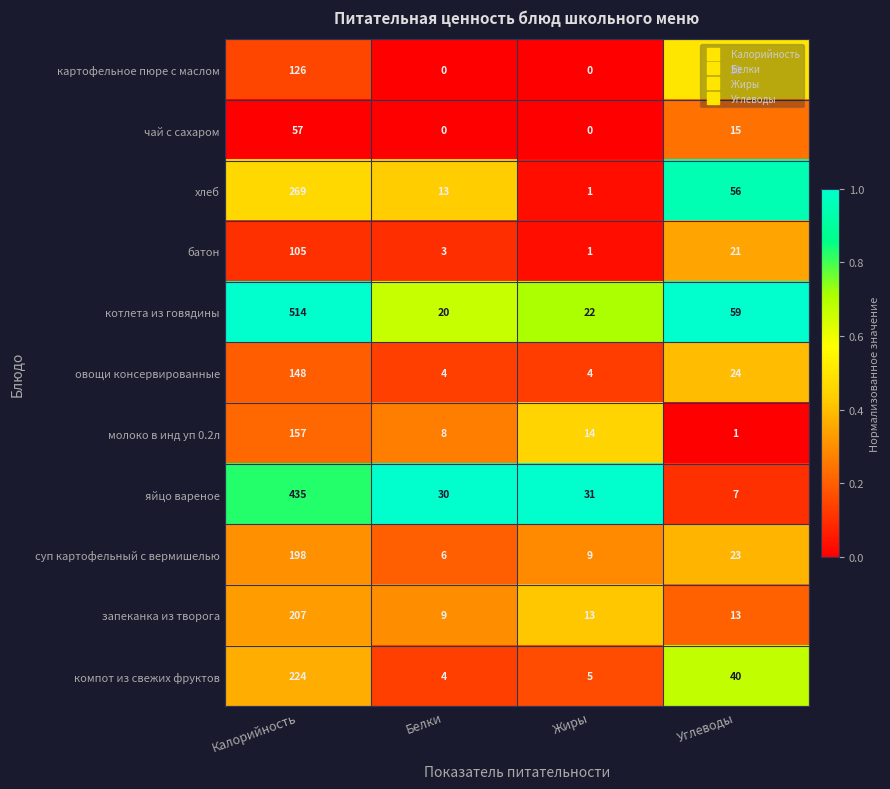

Which series has the largest range (max minus min)?

котлета из говядины